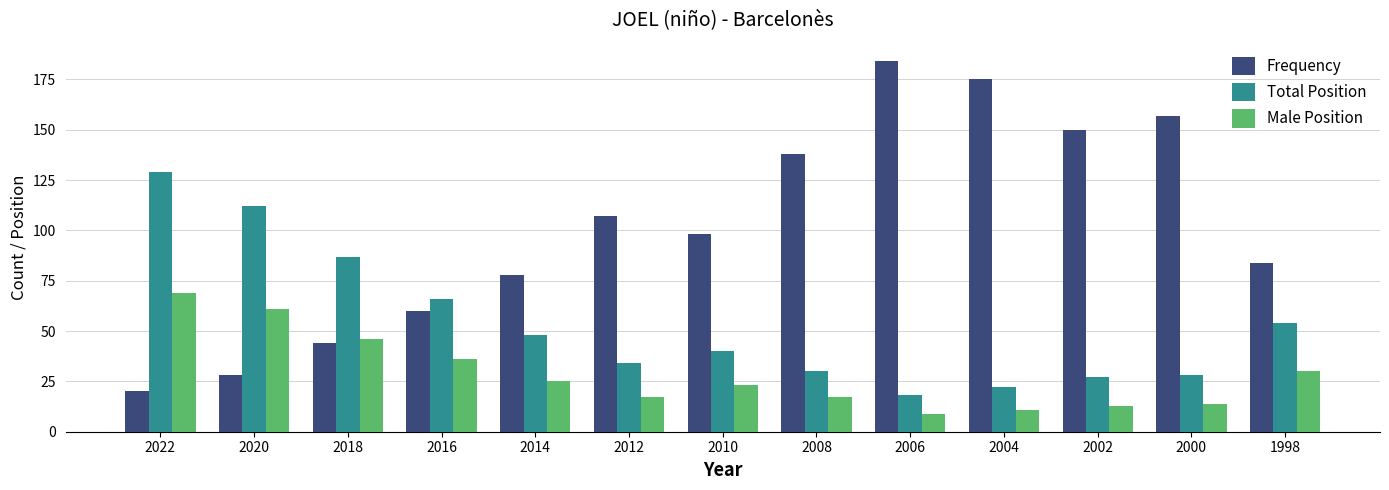

What is the difference between the highest and lowest values at 2004?

164